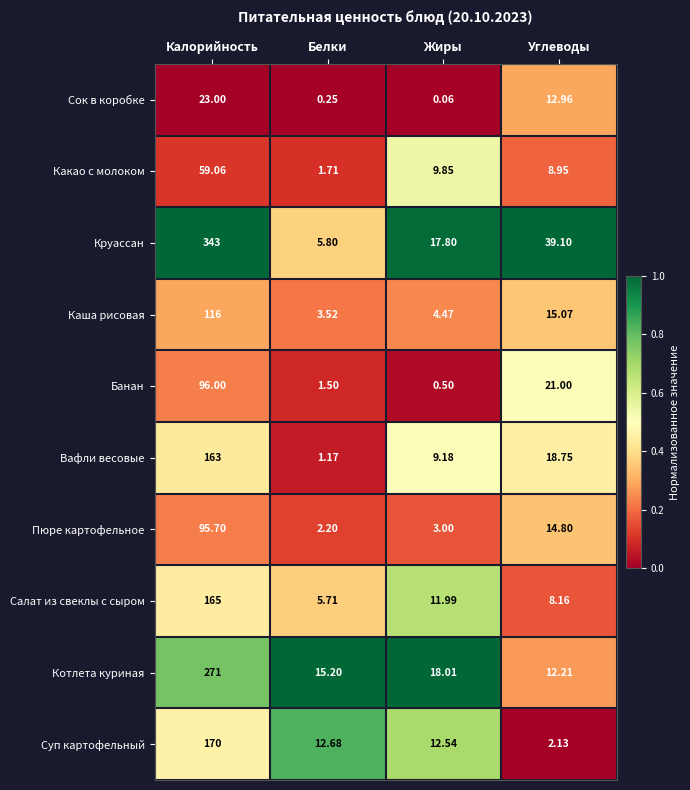

Which series has the largest total across all categories?

Круассан